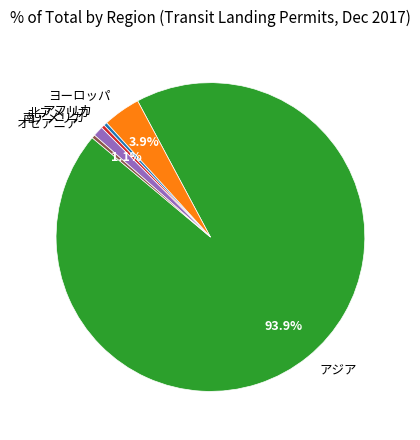

What is the largest slice in the pie chart?

アジア